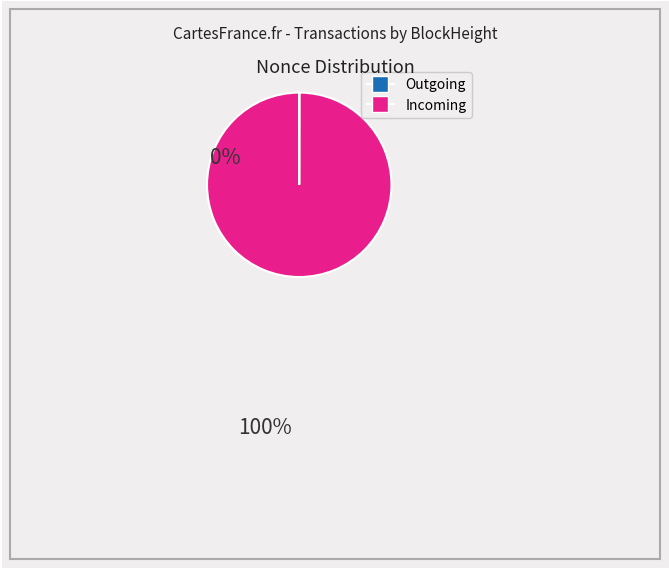

Does any single category account for the majority?

Yes